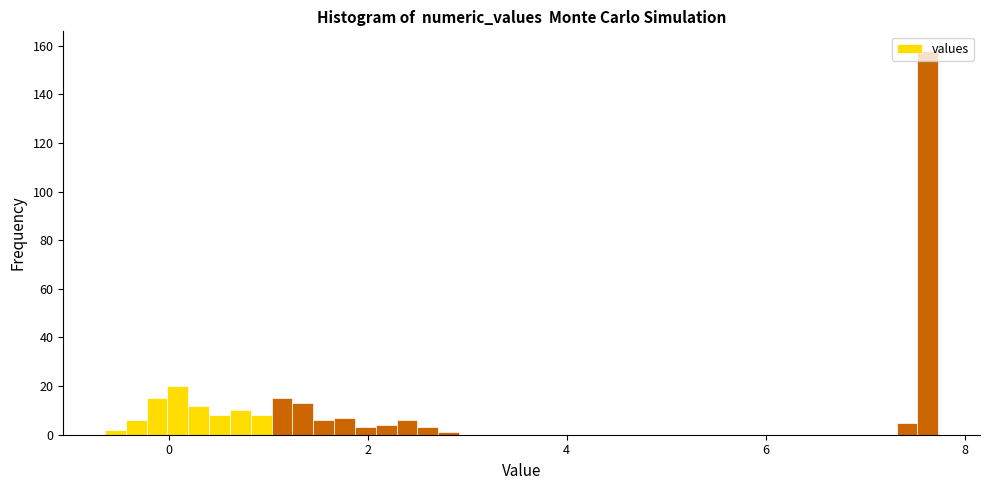

Read against the x-axis, roughly where is the centre of the tallest bar?

7.6